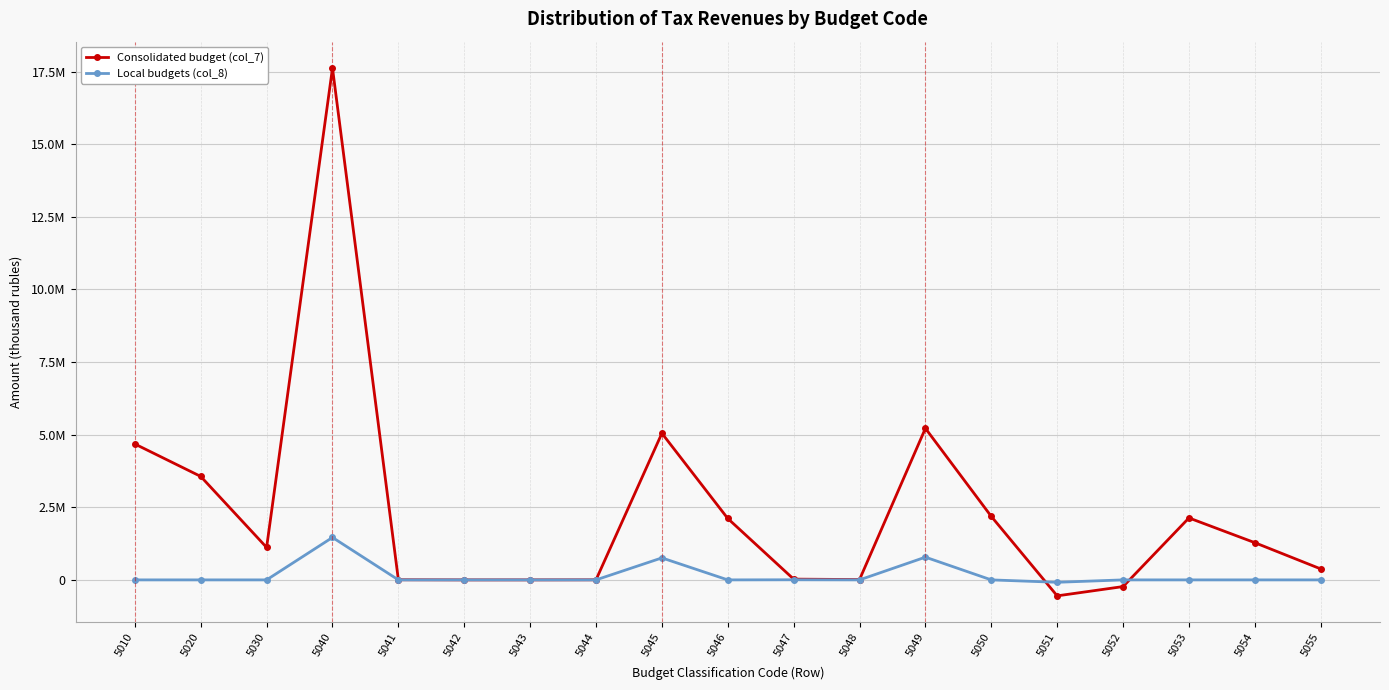

Which series has the largest total across all categories?

Consolidated budget (col_7)